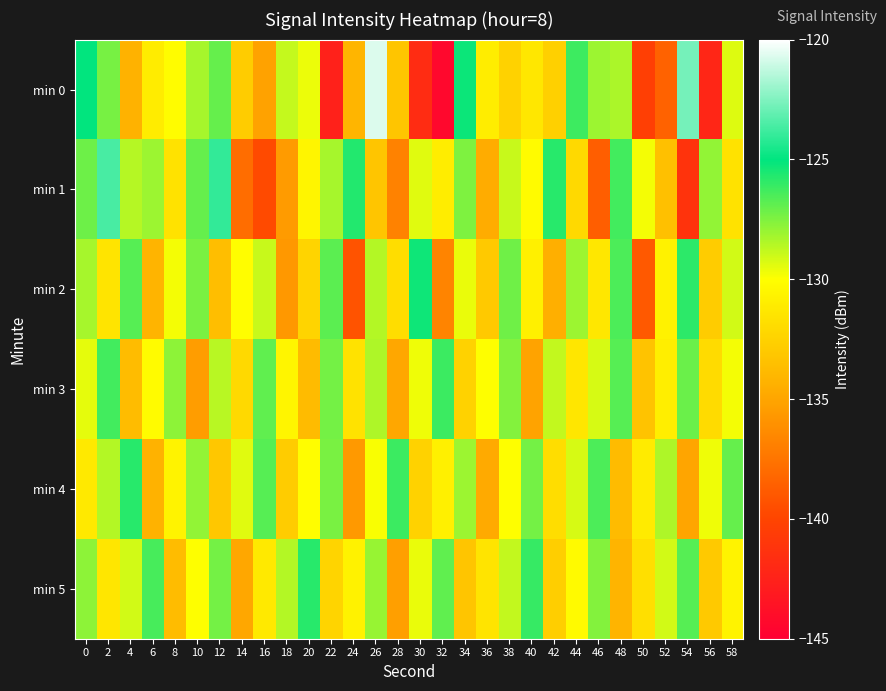

Rank the series at 32 from lowest to highest value.

min 0, min 2, min 1, min 4, min 5, min 3